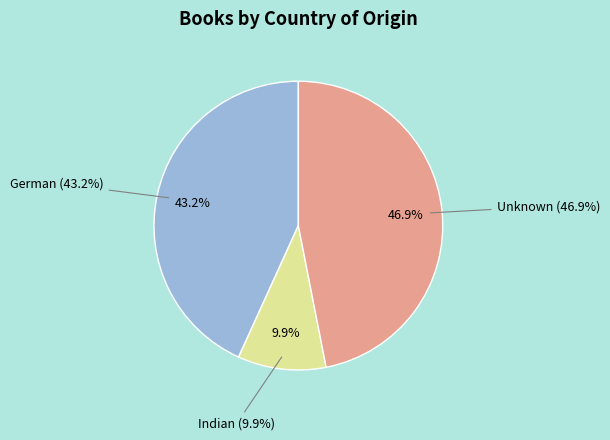

To the nearest percent, what is the average slice percentage?

33%